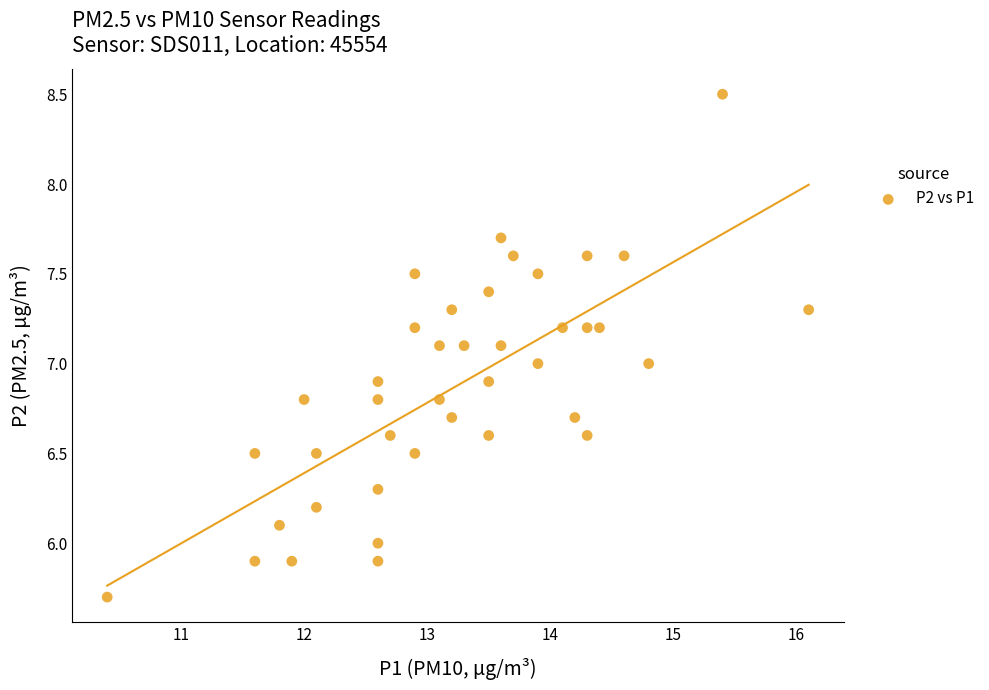

What is the range of X values (max minus min)?

5.7